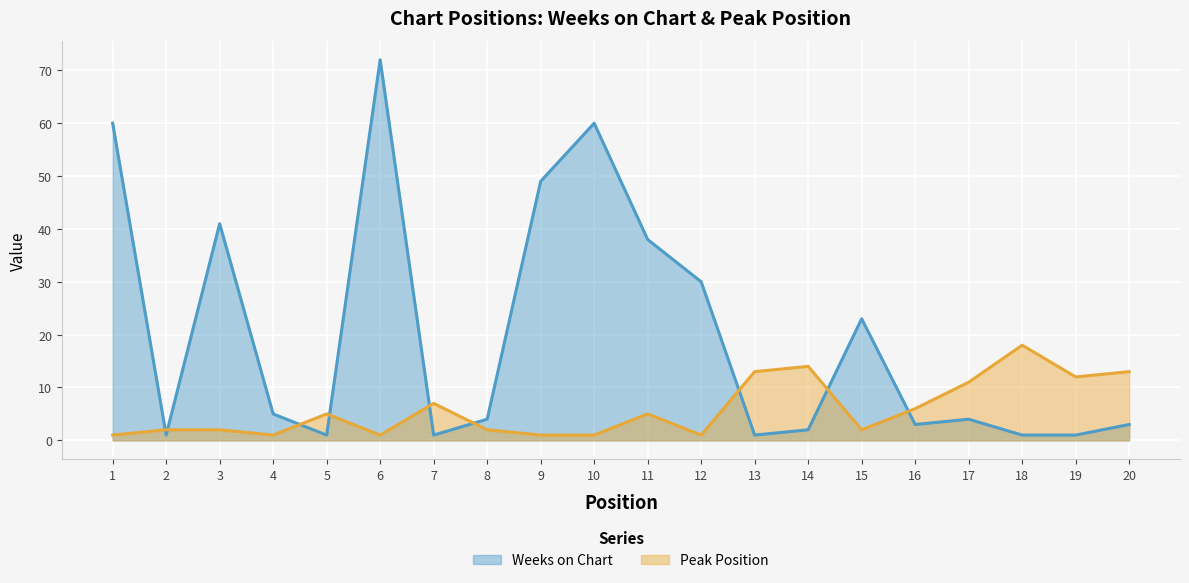

What is the spread (max minus min) of values at 12?

29